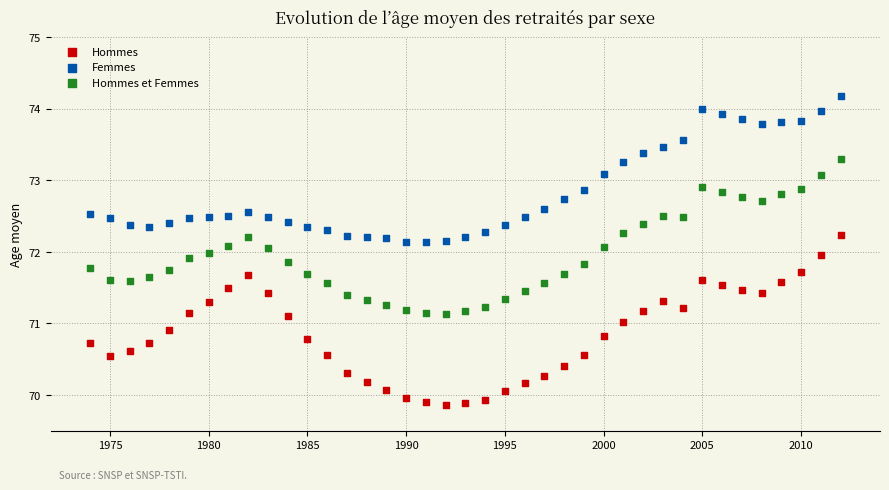

Which series has the largest Y range (max minus min)?

Hommes